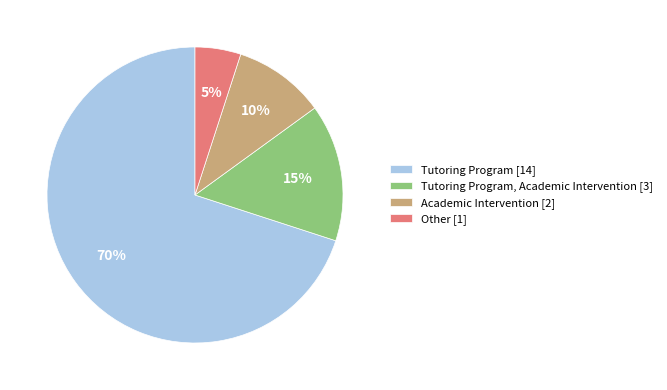

To the nearest percent, what portion does Tutoring Program [14] represent?

70%